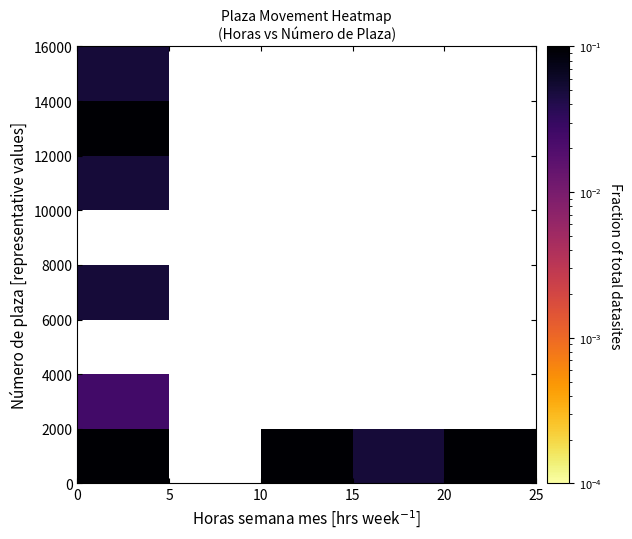

At how many categories does at least one series exceed 0?

4